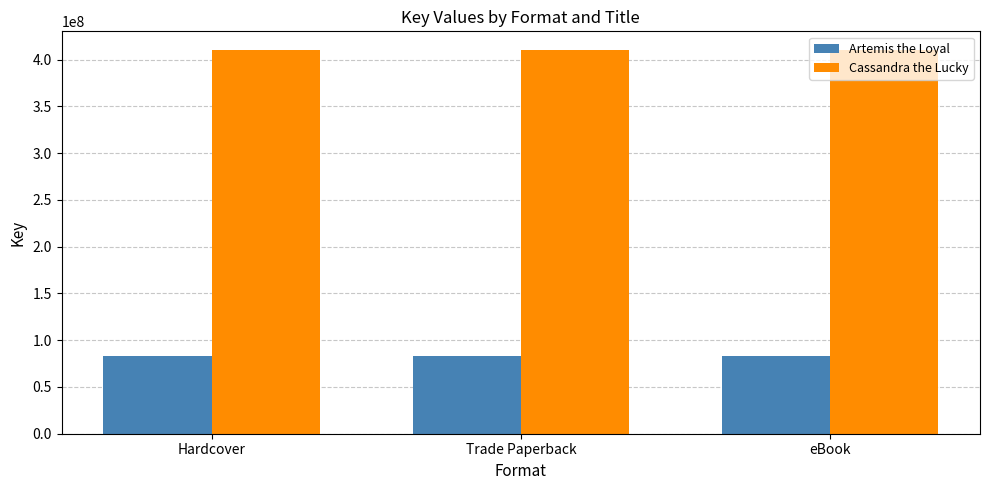

Reading left to right, what are all the values shown in this chart?

Artemis the Loyal: Hardcover=82890391	Trade Paperback=82890391	eBook=82890391
Cassandra the Lucky: Hardcover=409828134	Trade Paperback=409828134	eBook=409828134